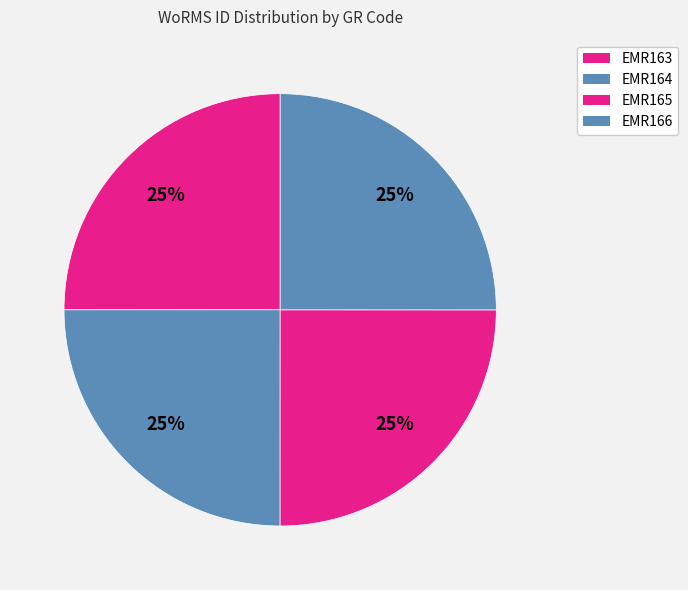

Is it true that EMR166 is 25% of the pie?

True